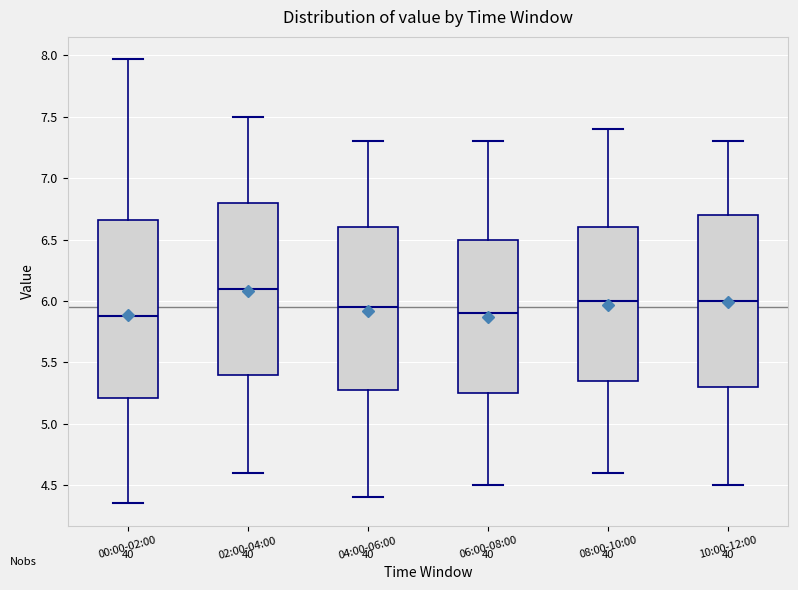

Which box is the tallest, from its lower edge to its upper edge?

00:00-02:00